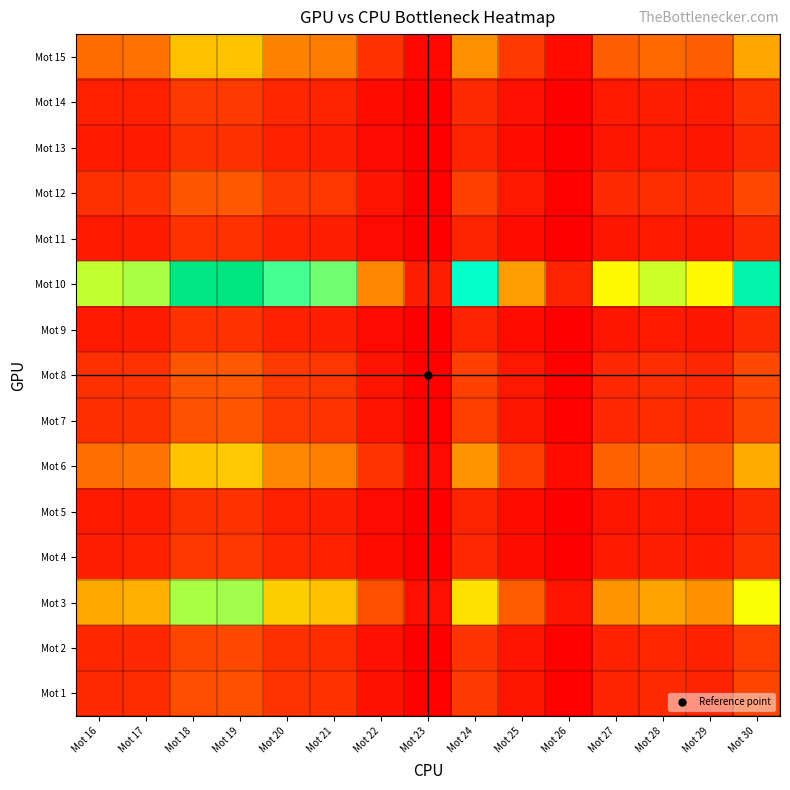

At Mot 24, list the series in order from largest to smallest.

Mot 10, Mot 3, Mot 6, Mot 15, Mot 12, Mot 8, Mot 7, Mot 1, Mot 2, Mot 14, Mot 4, Mot 9, Mot 11, Mot 5, Mot 13